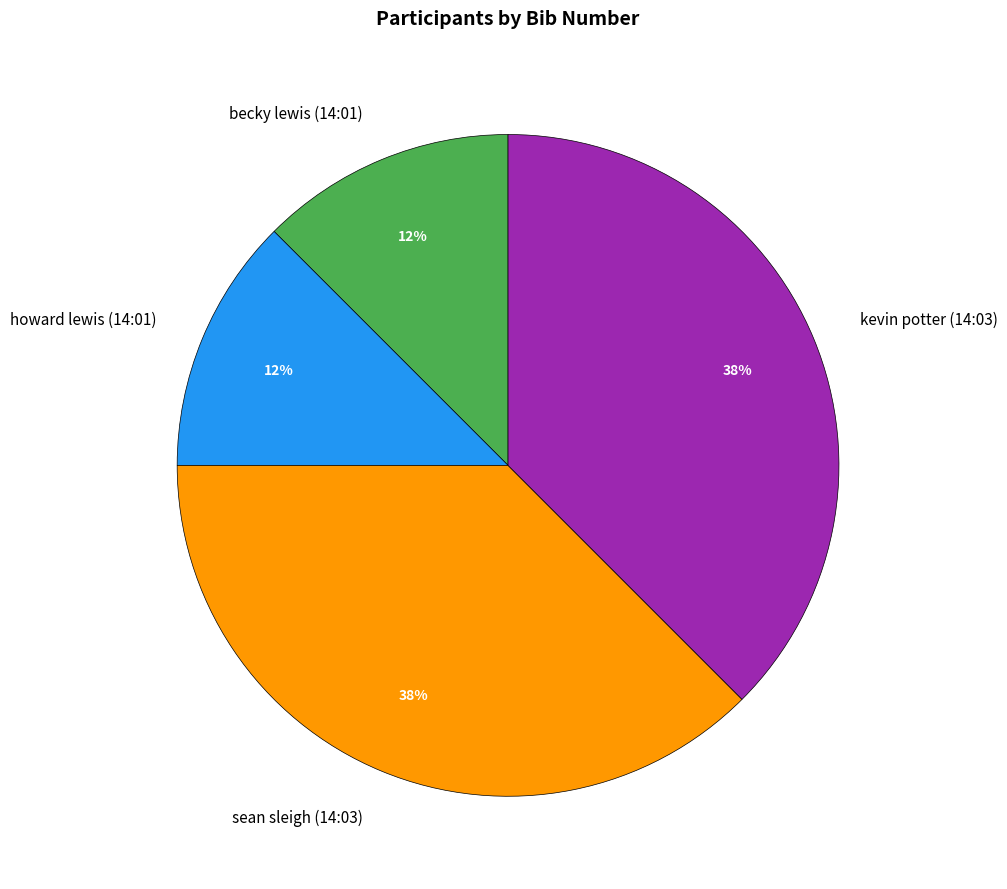

Does any single category account for the majority?

No